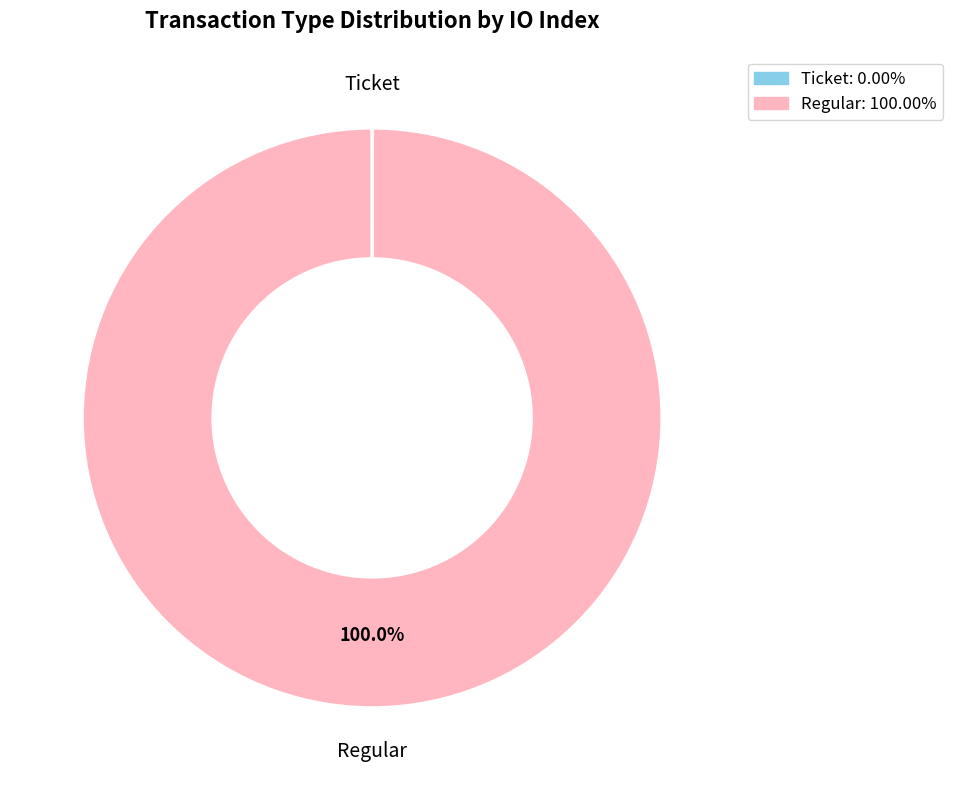

What is the largest slice in the pie chart?

Regular